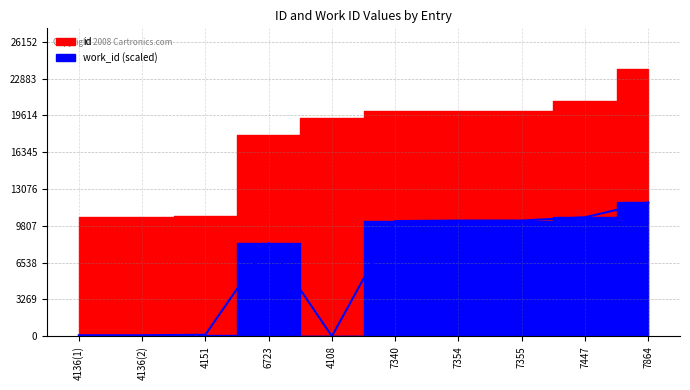

What is the greatest value displayed?

11887.5